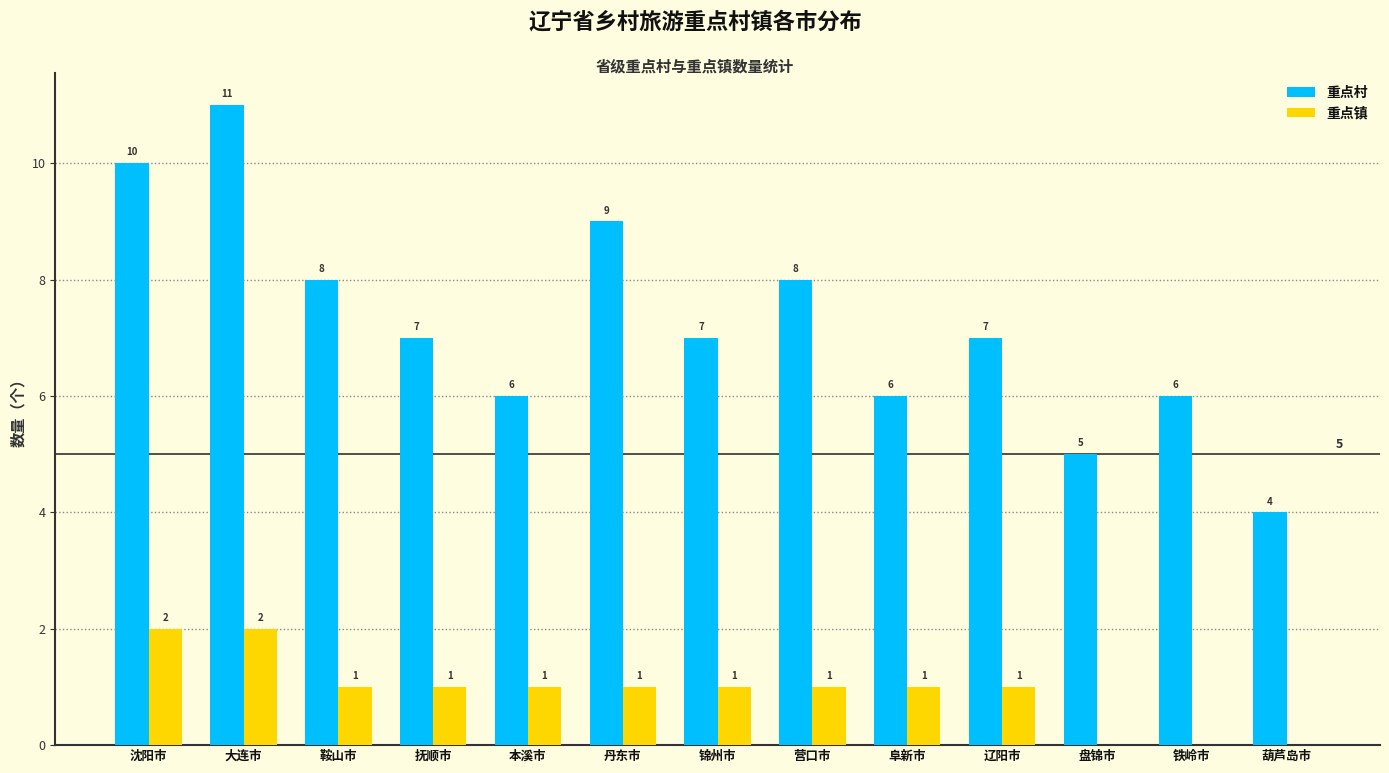

At which label does 重点村 reach its peak?

大连市